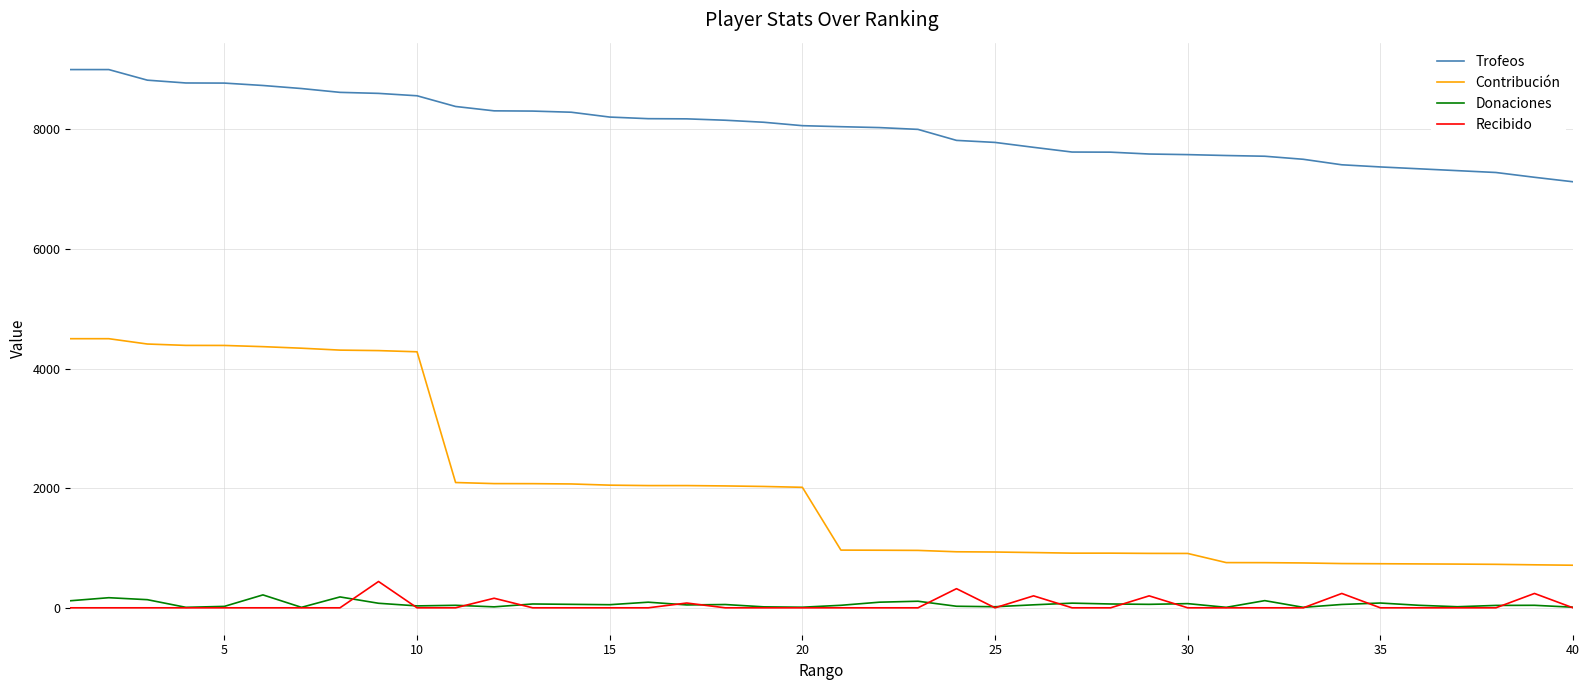

Which series has the largest range (max minus min)?

Contribución